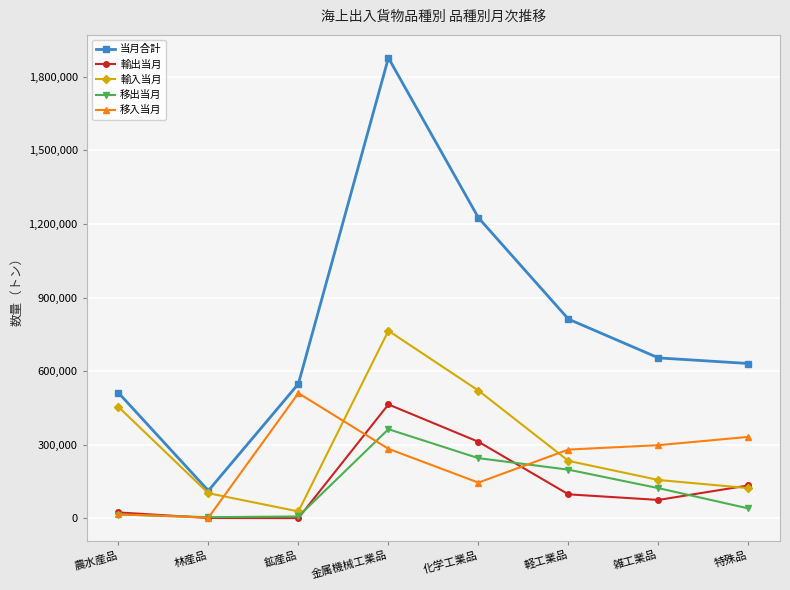

True or false: 輸入当月 and 移出当月 cross at least once.

False